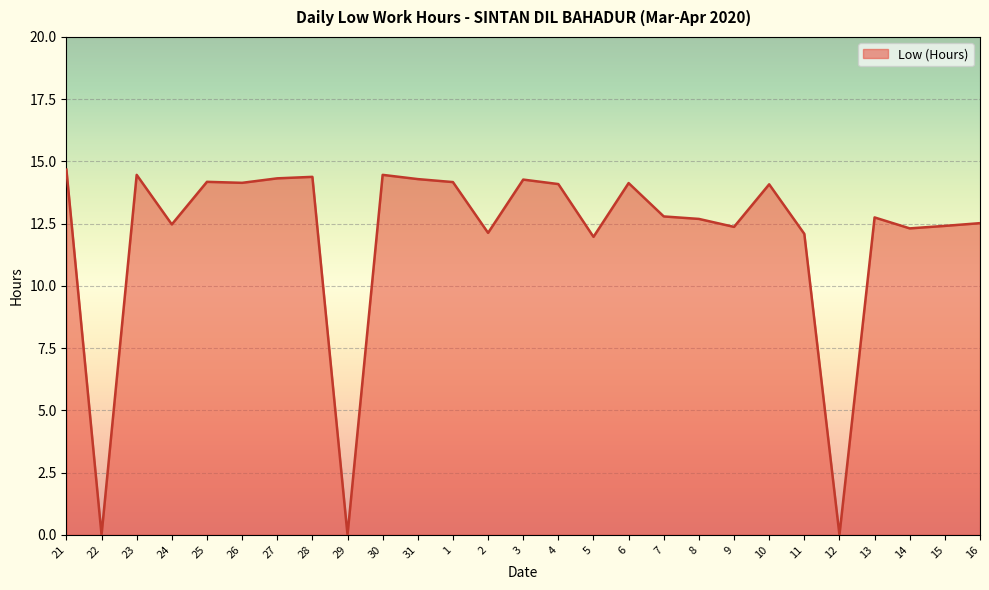

What is the approximate value at 3?

14.3